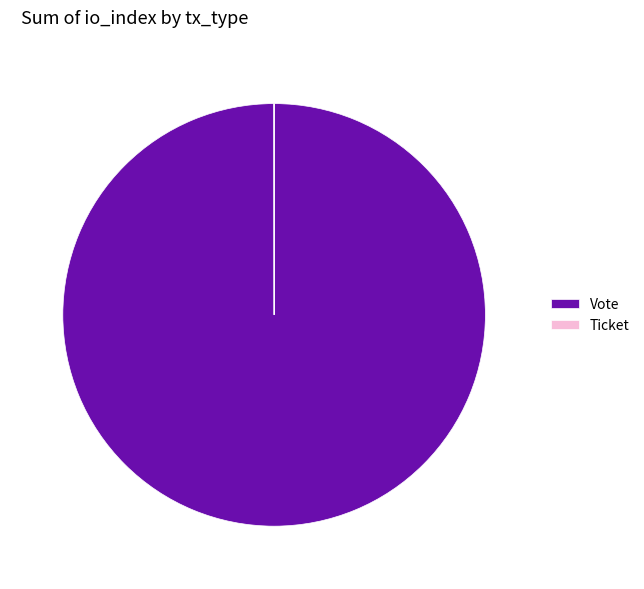

The Vote slice represents 86% of the pie. True or false?

False